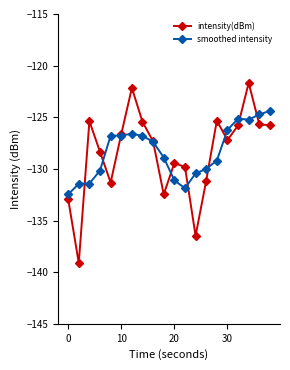

Rank the series by their maximum value, from highest to lowest.

intensity(dBm), smoothed intensity